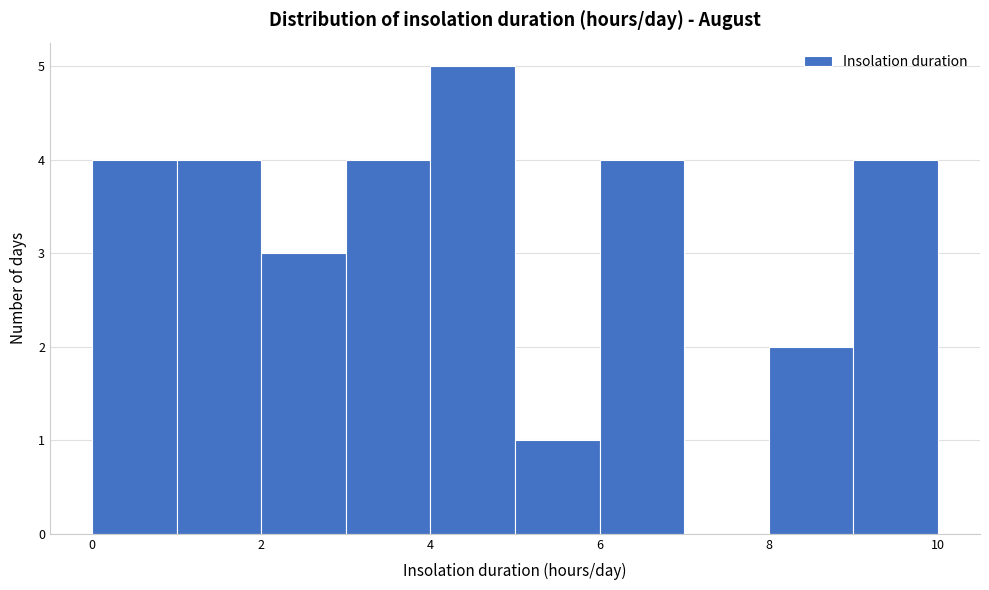

Reading left to right, list every bar in this chart as the range it spans on the x-axis followed by its height. The values are not printed on the chart, so give them approximately, as read against the axis.

0 to 1: 4
1 to 2: 4
2 to 3: 3
3 to 4: 4
4 to 5: 5
5 to 6: 1
6 to 7: 4
7 to 8: 0
8 to 9: 2
9 to 10: 4